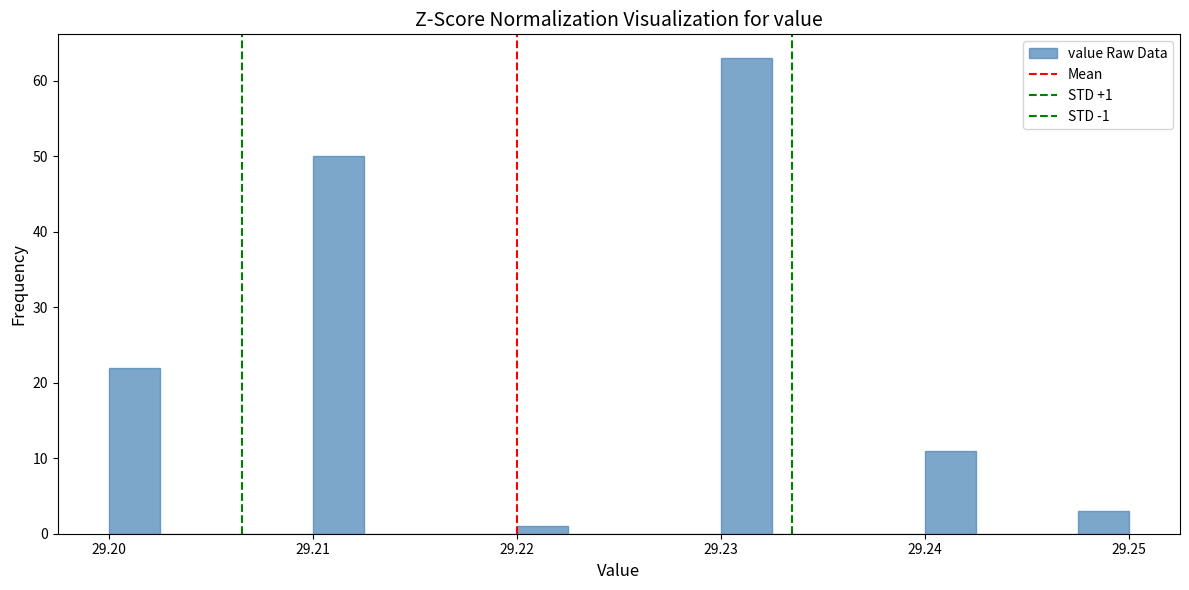

Around what value on the x-axis is the tallest bar? Give the approximate position of its centre, as read against the axis.

29.231